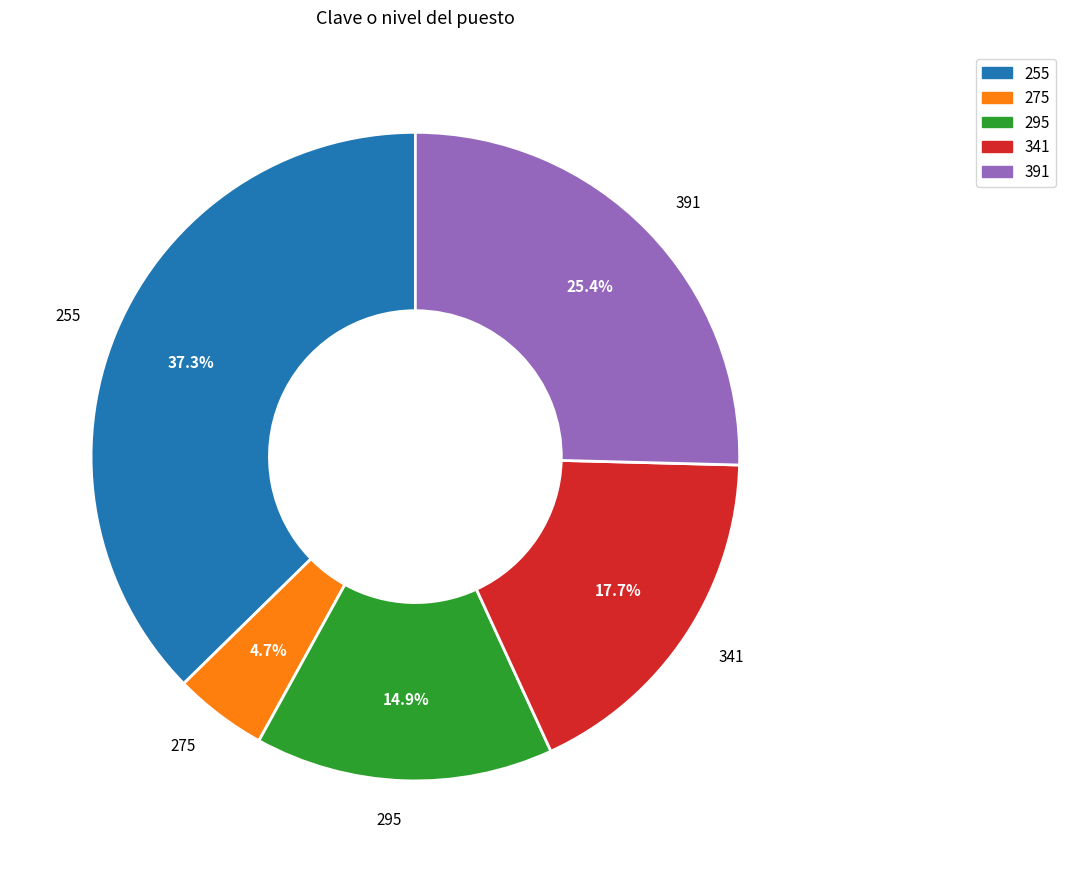

Count the number of slices in the pie.

5